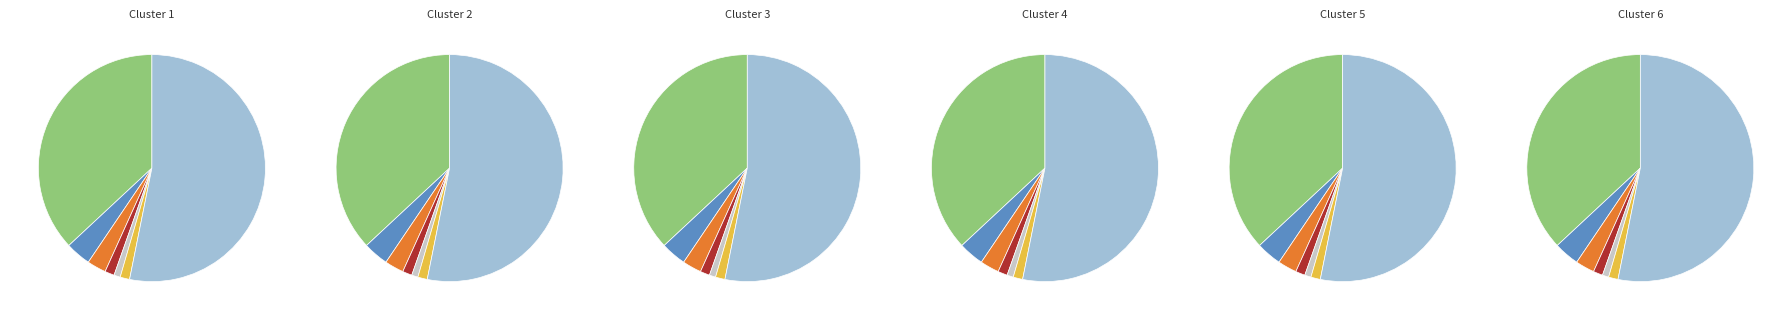

What percentage is NOT represented by 12?

98.6%